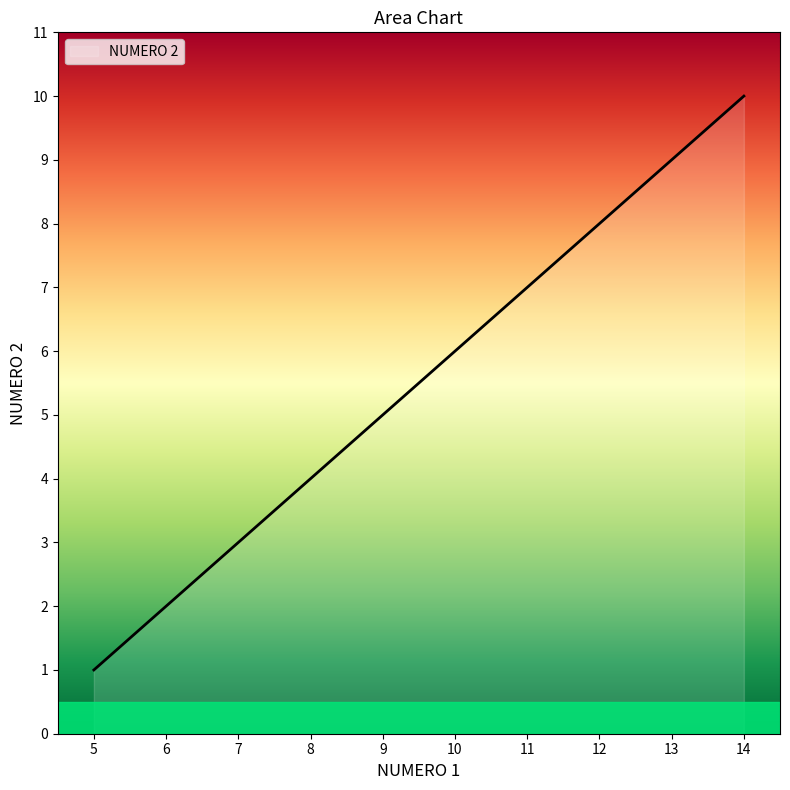

Rank the categories by value from highest to lowest.

14, 13, 12, 11, 10, 9, 8, 7, 6, 5